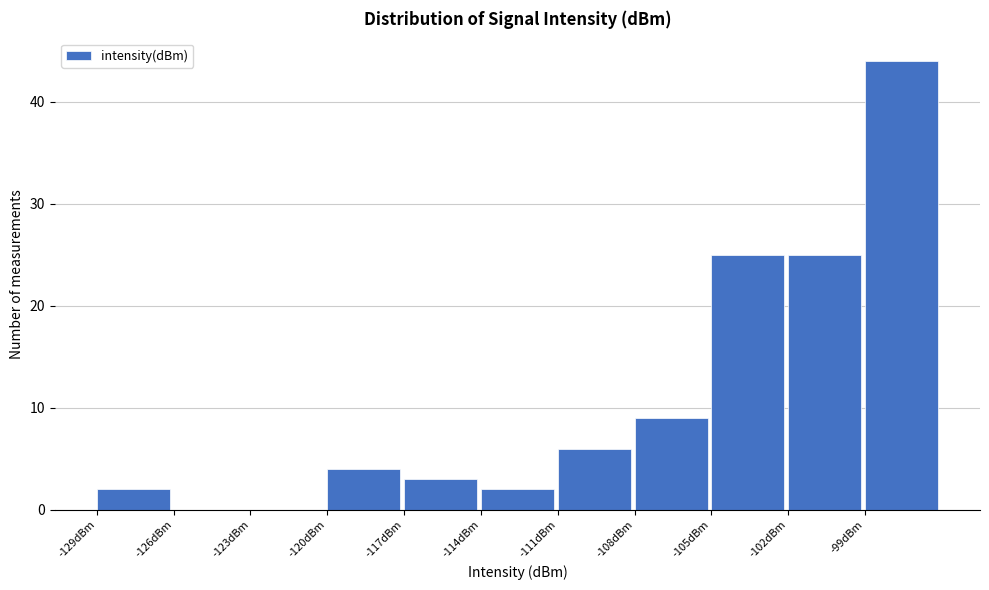

Which range on the x-axis has the tallest bar?

-99 to -96